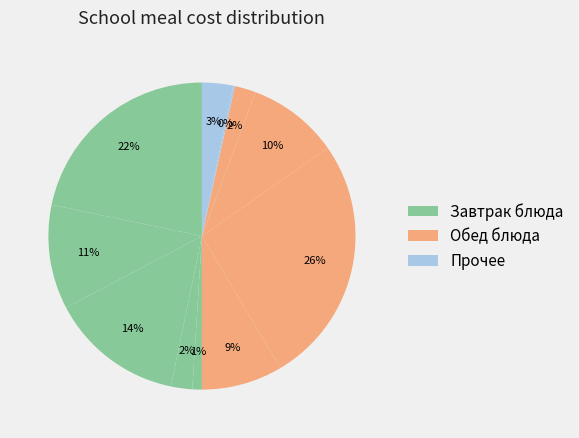

Is there any slice that represents more than half of the pie?

No